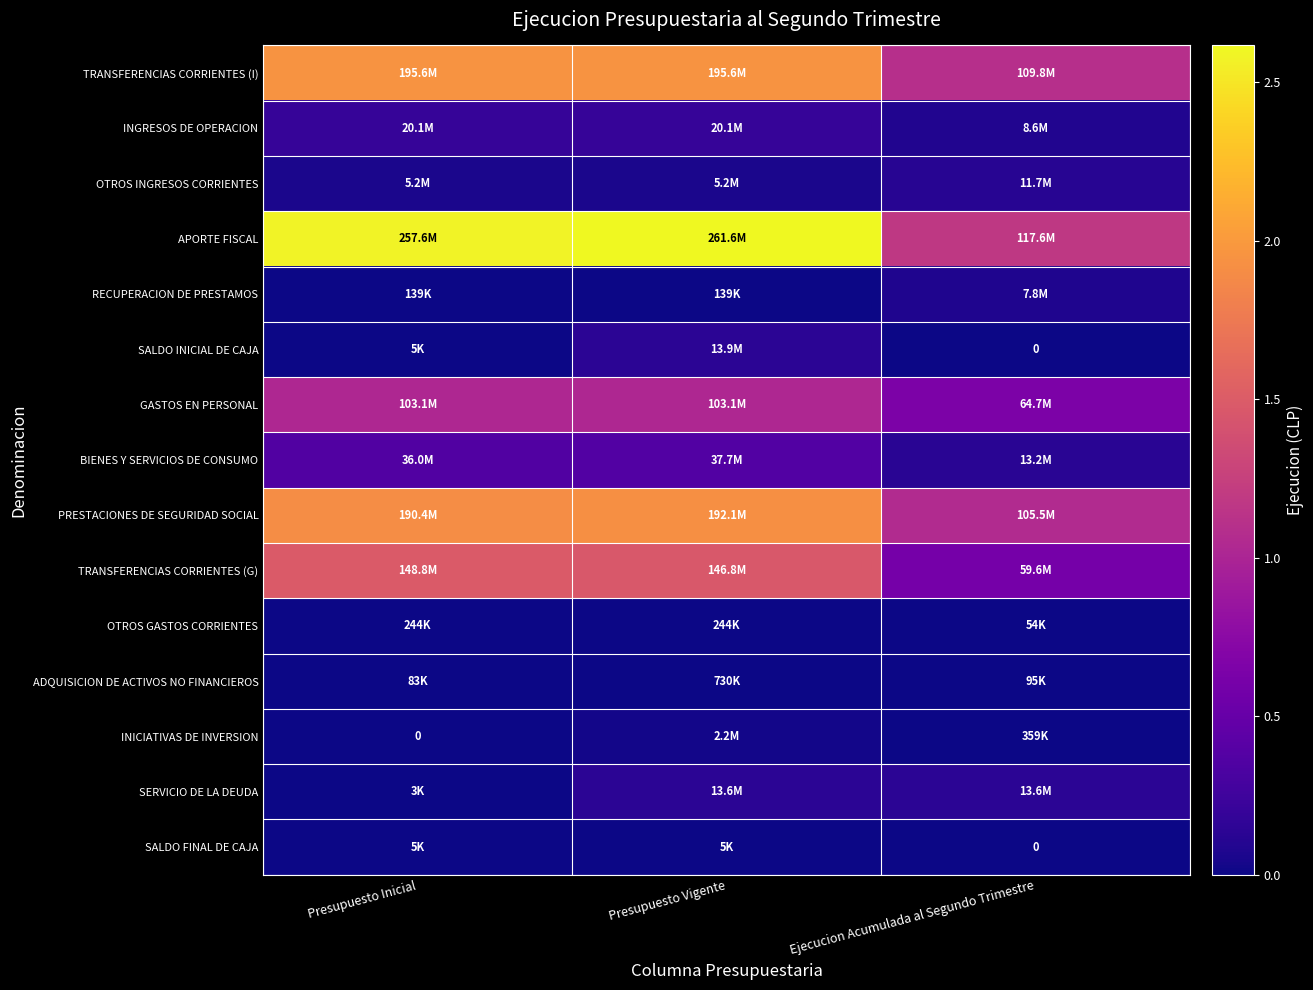

Between Presupuesto Inicial and Ejecucion Acumulada al Segundo Trimestre, which is larger?

Presupuesto Inicial